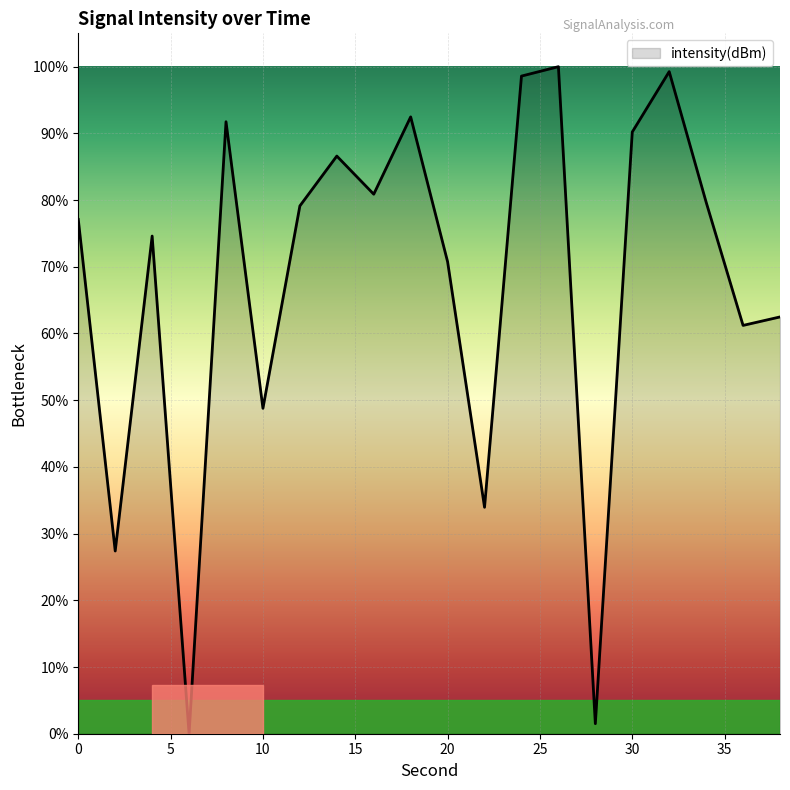

What is the greatest value displayed?

100.0